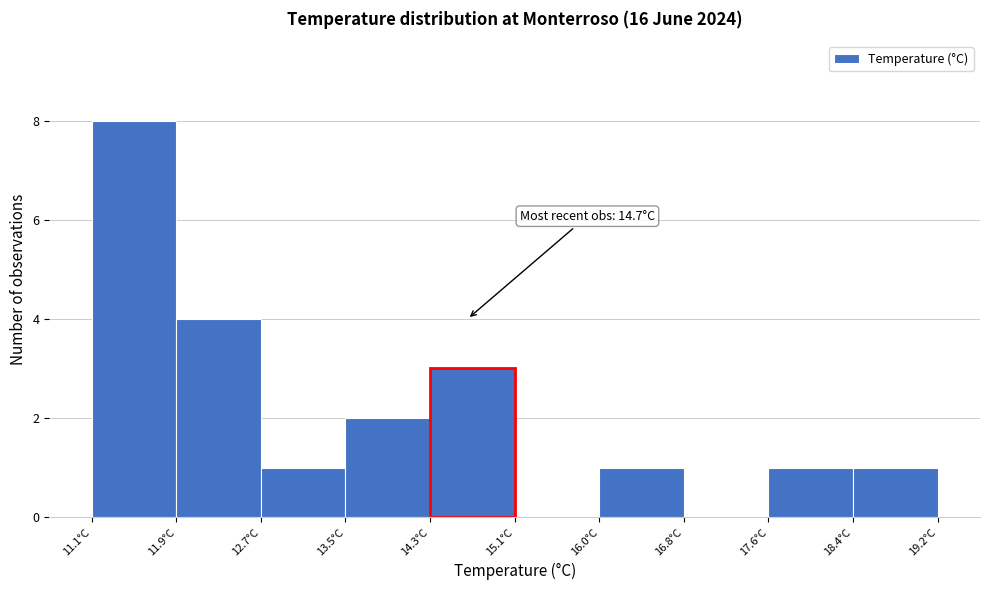

Which range on the x-axis has the tallest bar?

11.10 to 11.91